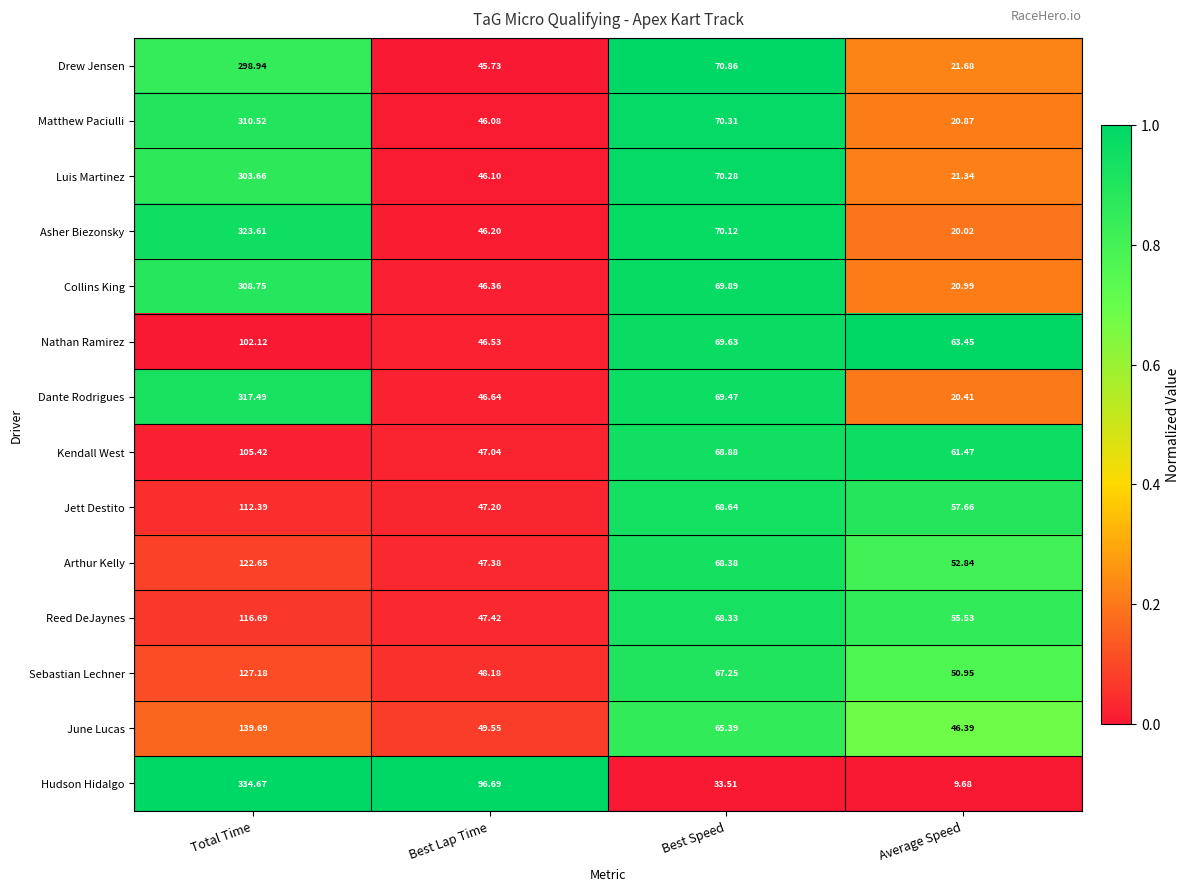

Which series changed the most between Best Lap Time and Best Speed?

Hudson Hidalgo